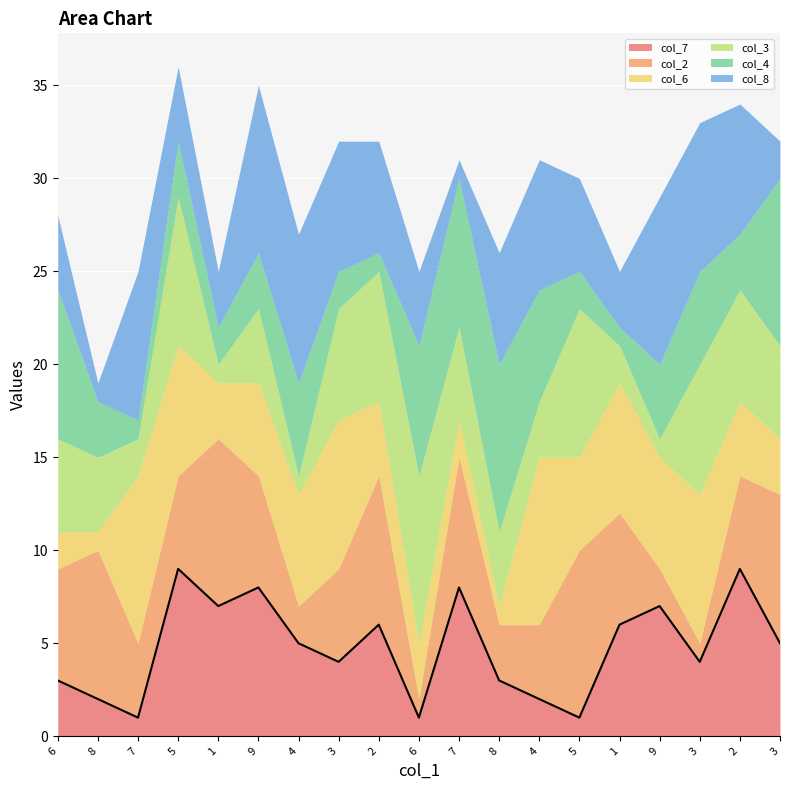

What are all the series names shown in the legend?

col_7, col_2, col_6, col_3, col_4, col_8